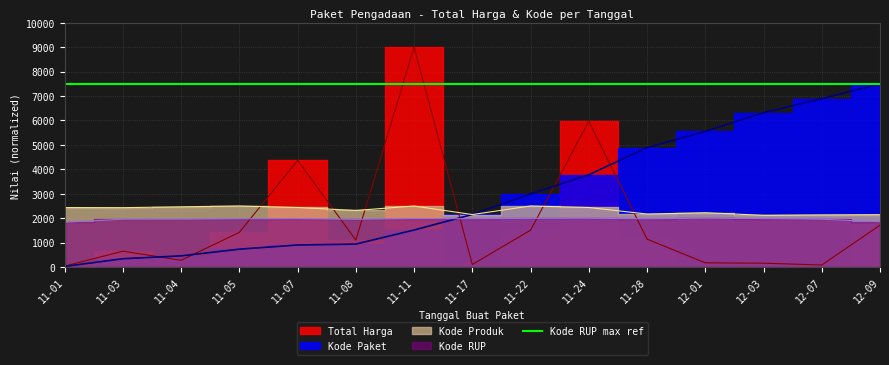

Reading left to right, transcribe all the data shown in this chart.

Total Harga: 39.2	648.4	277.6	1420.7	4365.8	1104.0	9000.0	105.0	1509.5	5962.5	1143.3	171.9	158.0	83.9	1714.6
Kode Paket: 24.9	340.6	457.6	732.3	902.4	939.2	1516.5	2151.7	2994.6	3779.2	4886.8	5554.1	6318.1	6893.8	7500.0
Kode Produk: 2434.9	2431.0	2465.5	2500.0	2438.0	2316.2	2498.4	2148.8	2500.0	2438.0	2169.4	2223.0	2117.6	2134.4	2143.5
Kode RUP: 1832.6	1957.3	1957.3	1975.7	1979.4	1953.4	1982.7	1978.6	1992.9	1995.2	1975.2	2000.0	1985.8	1957.3	1853.8